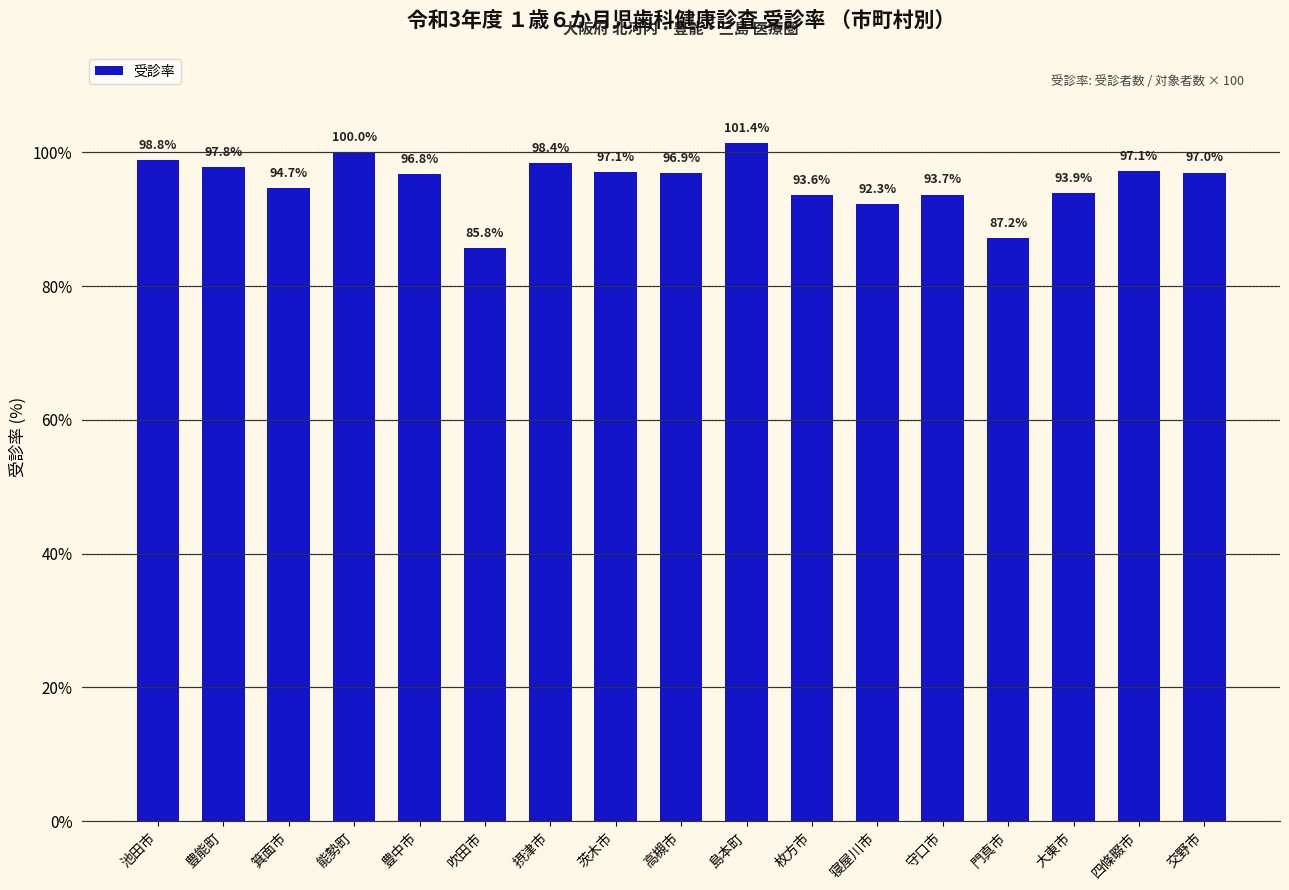

Reading left to right, transcribe all the data shown in this chart.

池田市=98.8	豊能町=97.8	箕面市=94.7	能勢町=100.0	豊中市=96.8	吹田市=85.8	摂津市=98.4	茨木市=97.1	高槻市=96.9	島本町=101.4	枚方市=93.6	寝屋川市=92.3	守口市=93.7	門真市=87.2	大東市=93.9	四條畷市=97.1	交野市=97.0